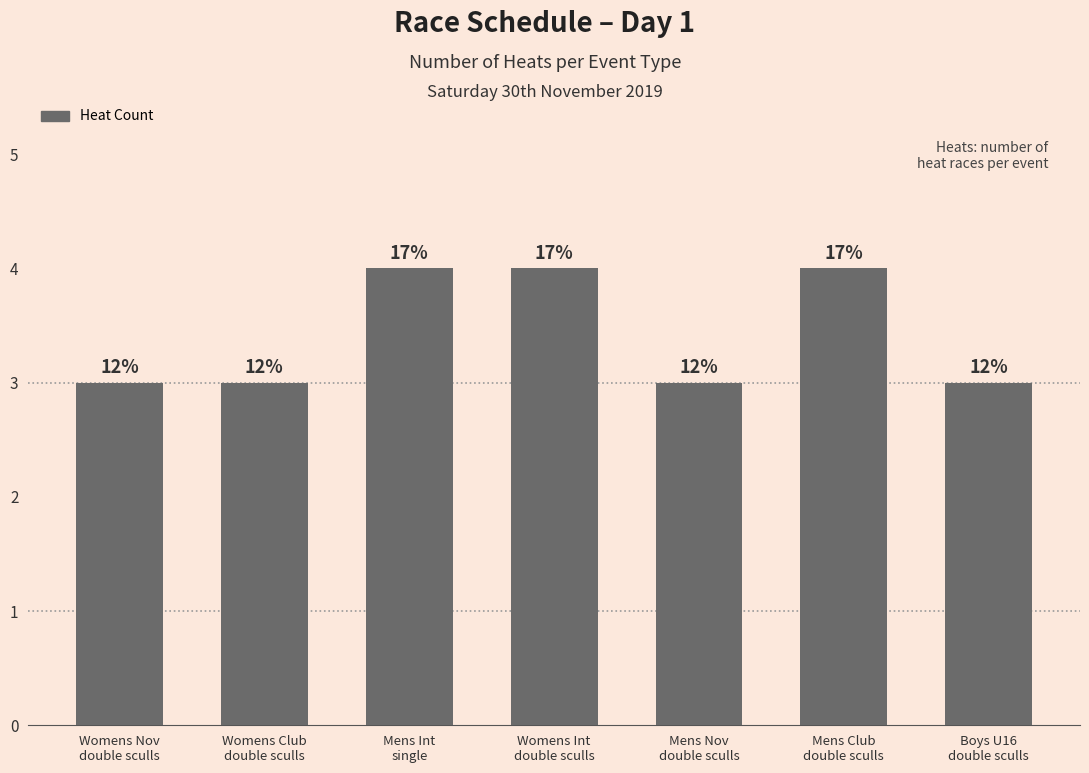

Rank the categories by value from highest to lowest.

Mens Int
single, Womens Int
double sculls, Mens Club
double sculls, Womens Nov
double sculls, Womens Club
double sculls, Mens Nov
double sculls, Boys U16
double sculls